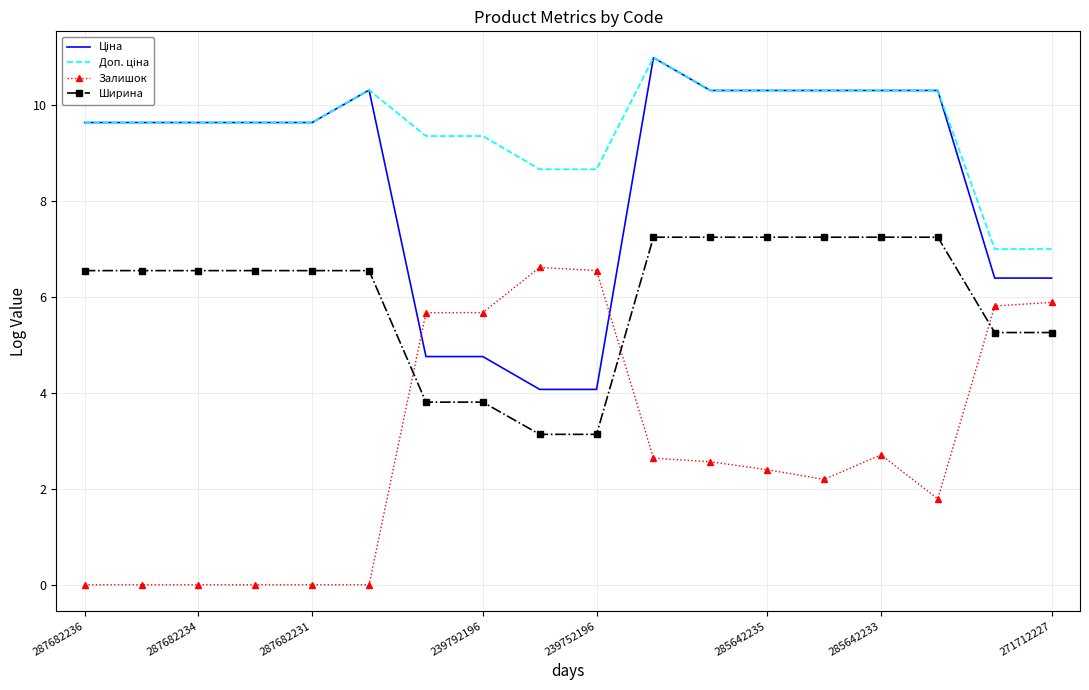

What is the maximum value shown in the chart?

11.0